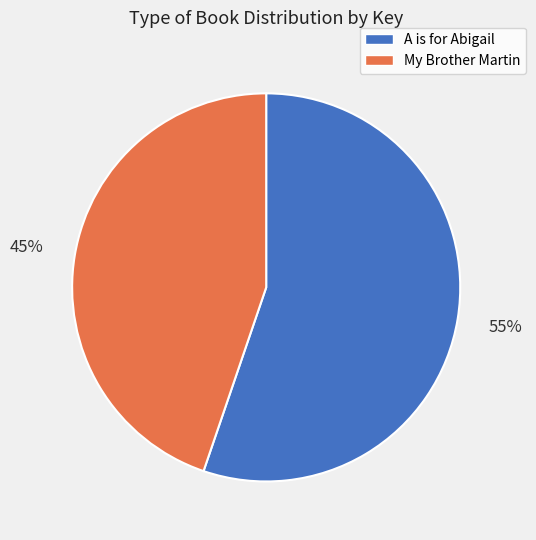

What is the ratio of the value at A is for Abigail to the value at My Brother Martin?

1.2